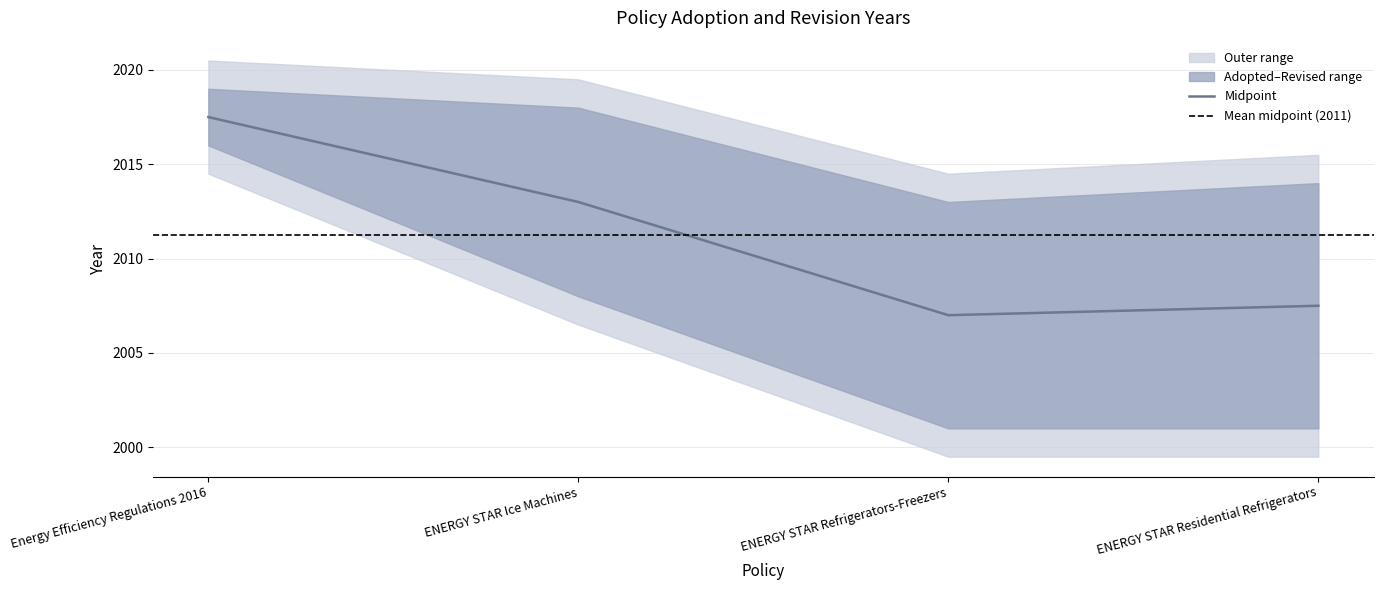

At which label is the value closest to 2012?

ENERGY STAR Ice Machines